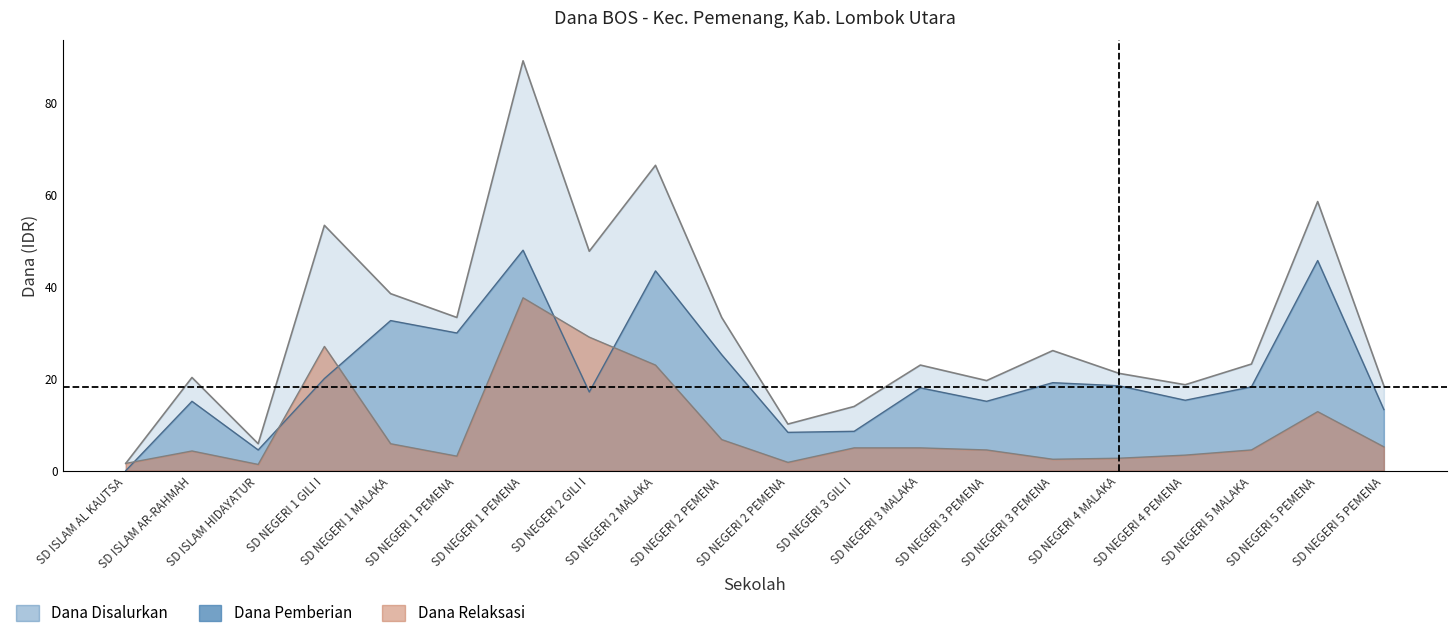

Where is the first local minimum for Dana Relaksasi?

SD ISLAM HIDAYATUR